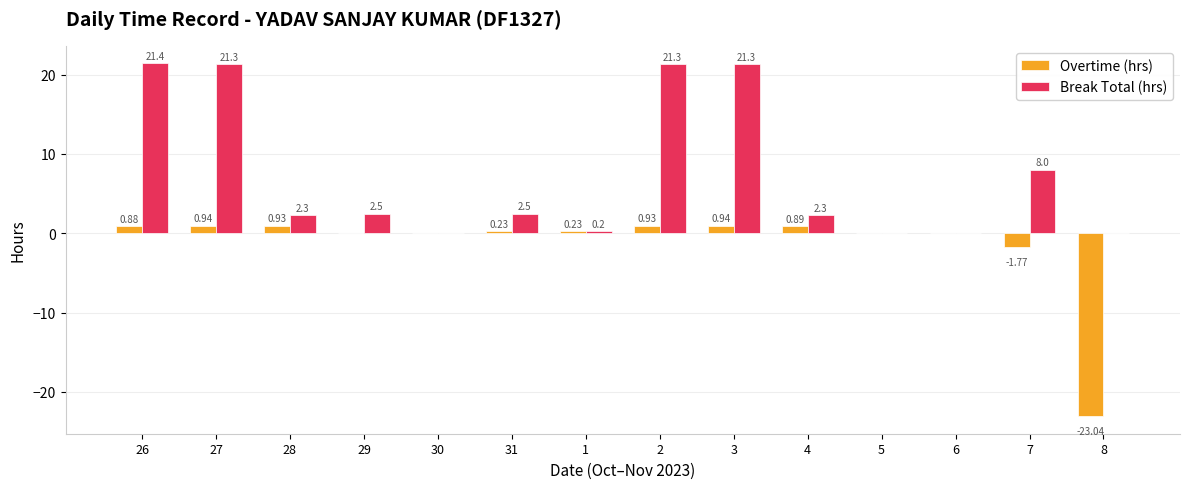

Is the value of Break Total (hrs) at 1 greater than the value of Overtime (hrs) at 8?

Yes